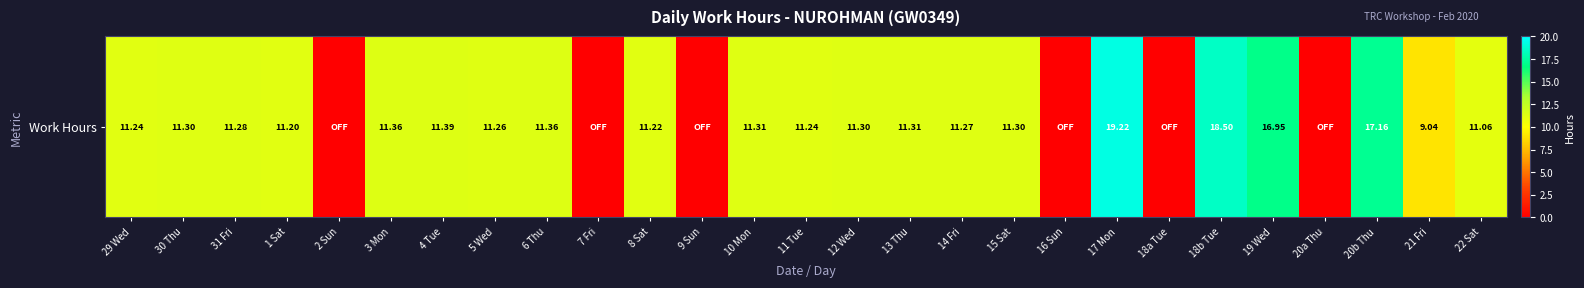

How many values are above zero?

21